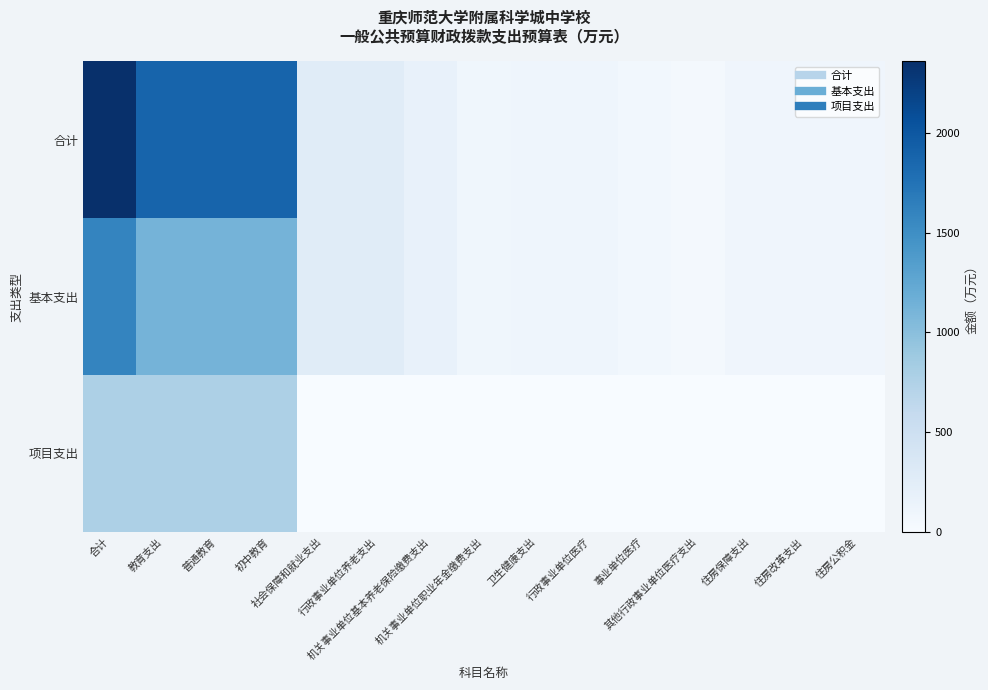

Which series has the widest spread of values?

合计